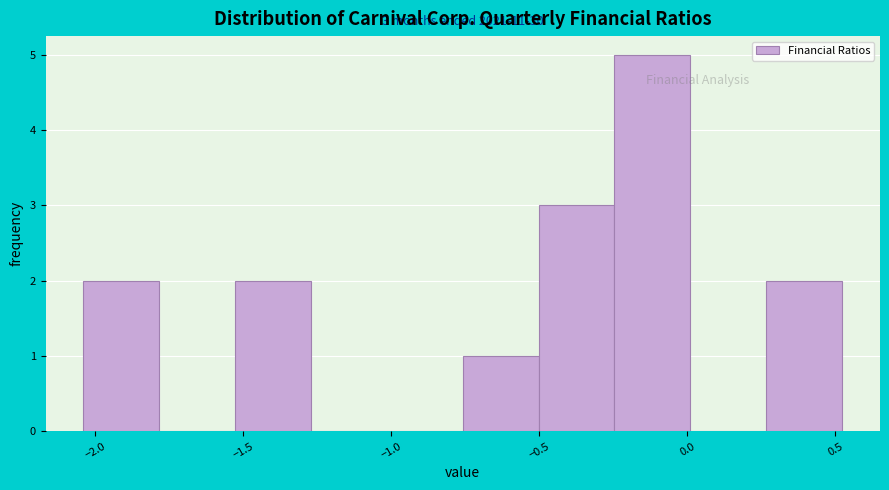

Over which range of the x-axis is the bar tallest?

-0.25 to 0.00